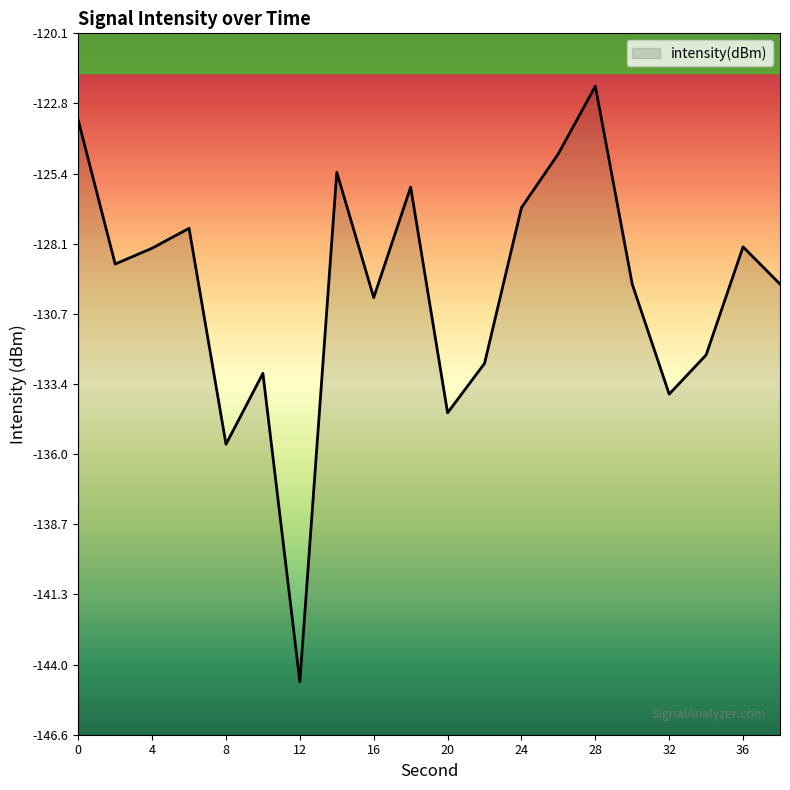

What is the value of the 17th point from the left?

-133.8